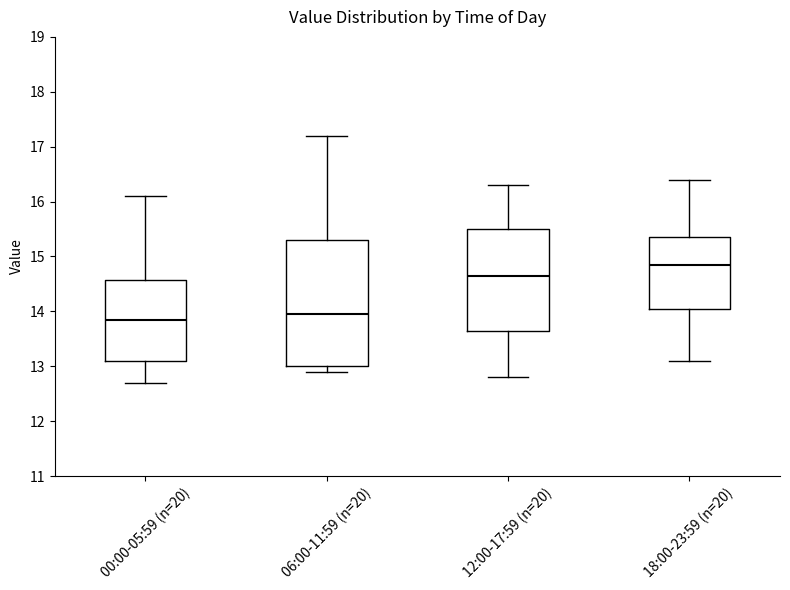

Where is the lower edge of the box for 12:00-17:59 (n=20) on the y-axis? The values are not printed on the chart, so give them approximately, as read against the axis.

13.7